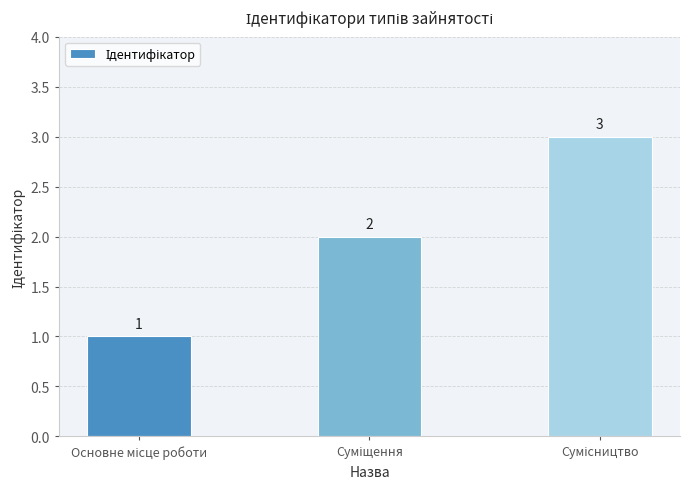

How many values are between 1 and 3?

3